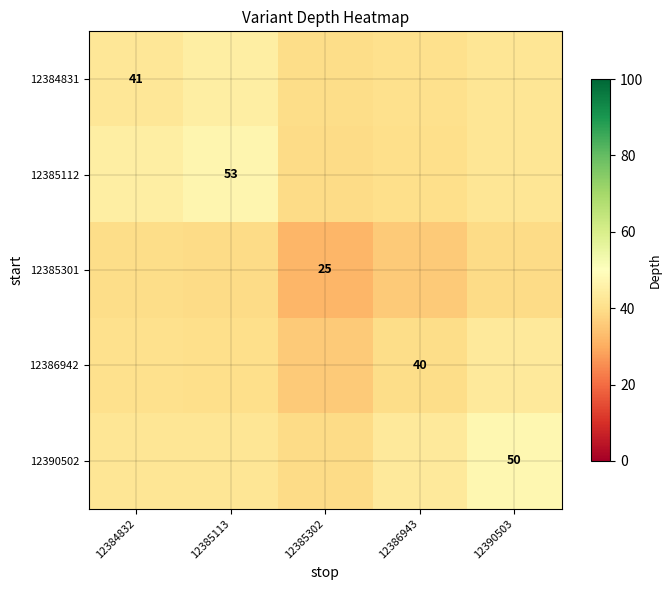

What is the minimum value for 12386942?

35.8